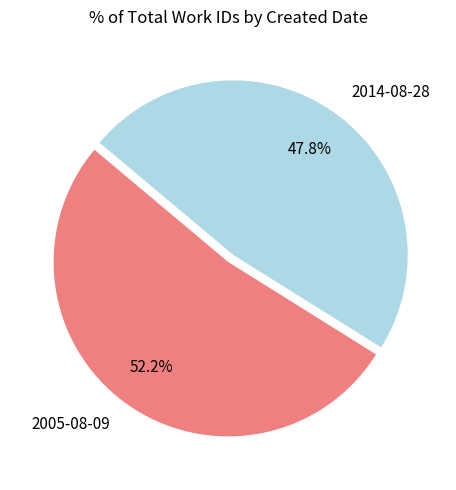

The 2005-08-09 slice represents 61% of the pie. True or false?

False